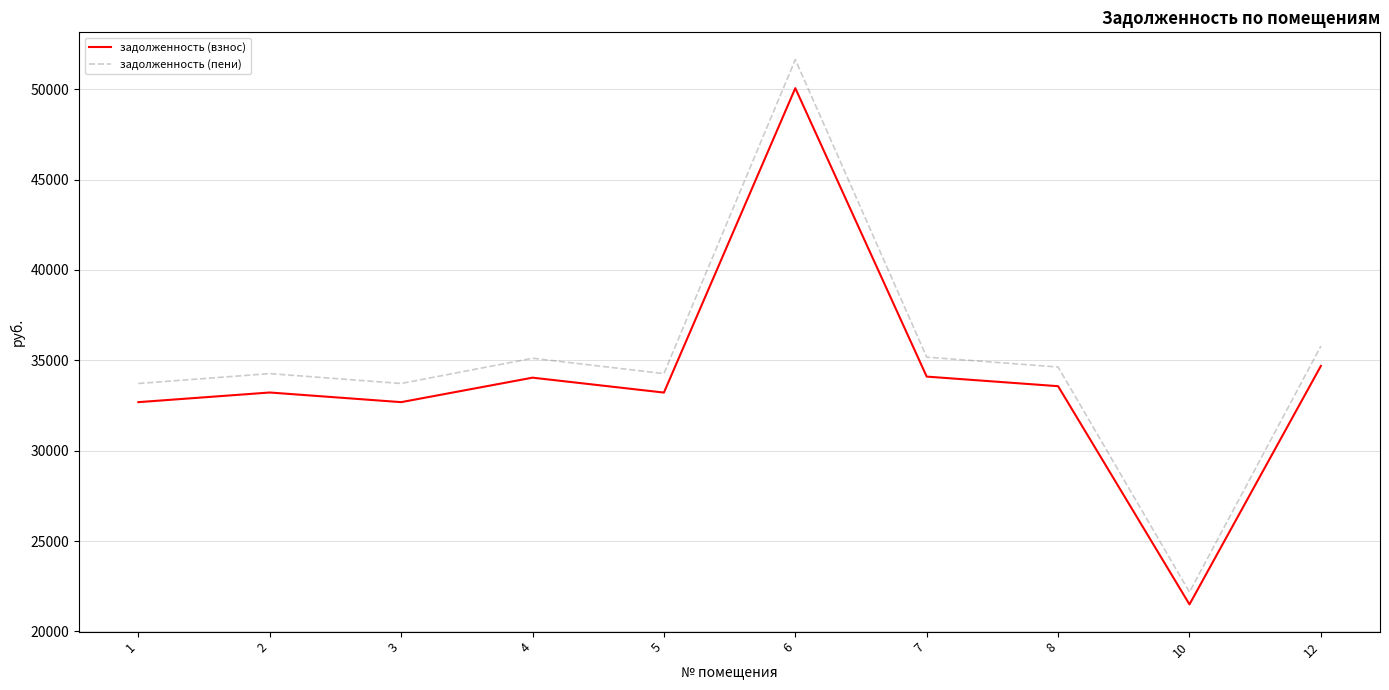

What is the difference between the задолженность (пени) values at 3 and 2?

547.1